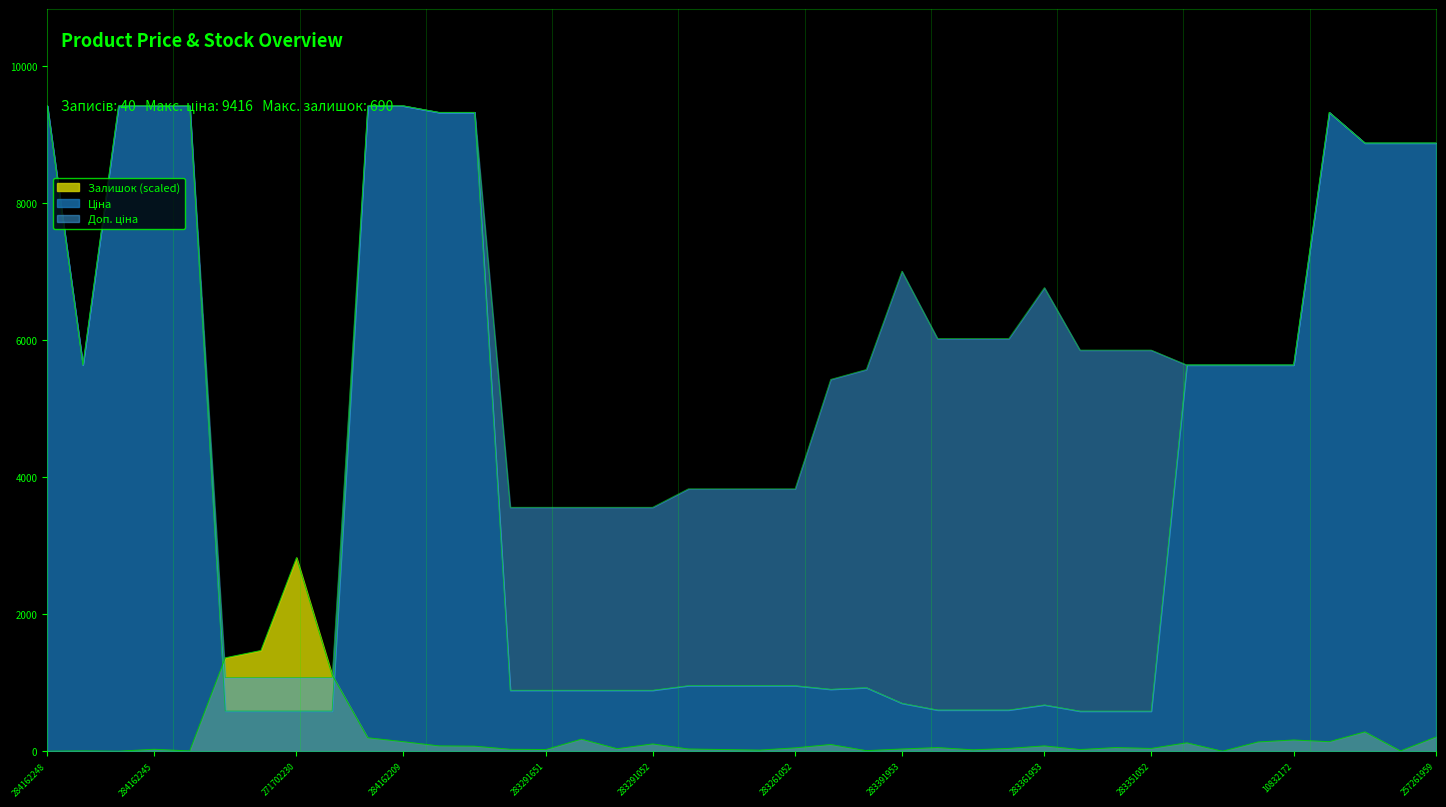

What is the difference between the second highest and minimum values in the Доп. ціна series?

8342.4